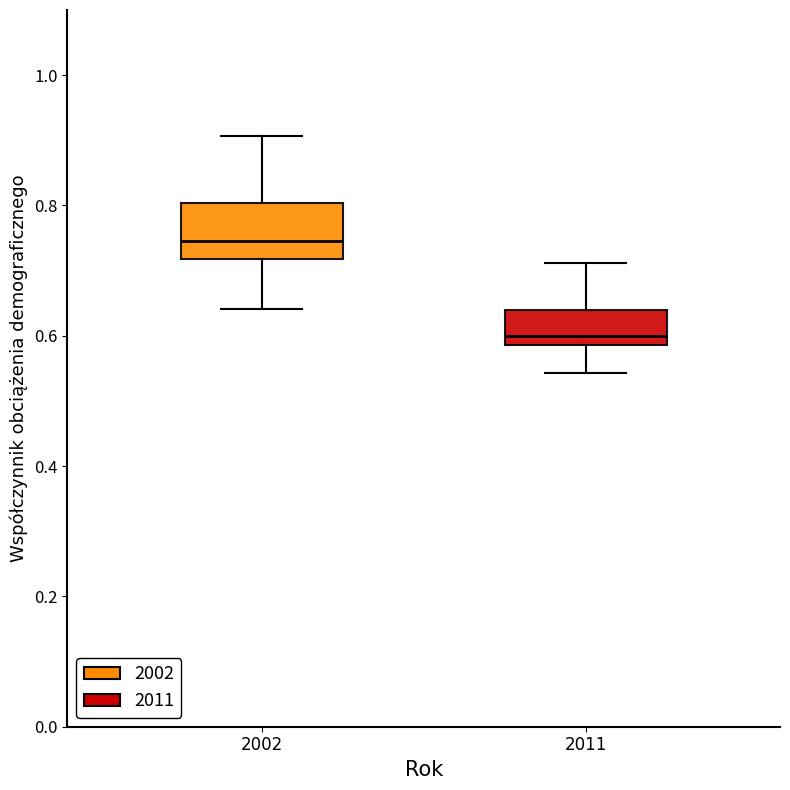

Which box's median line is the highest?

2002